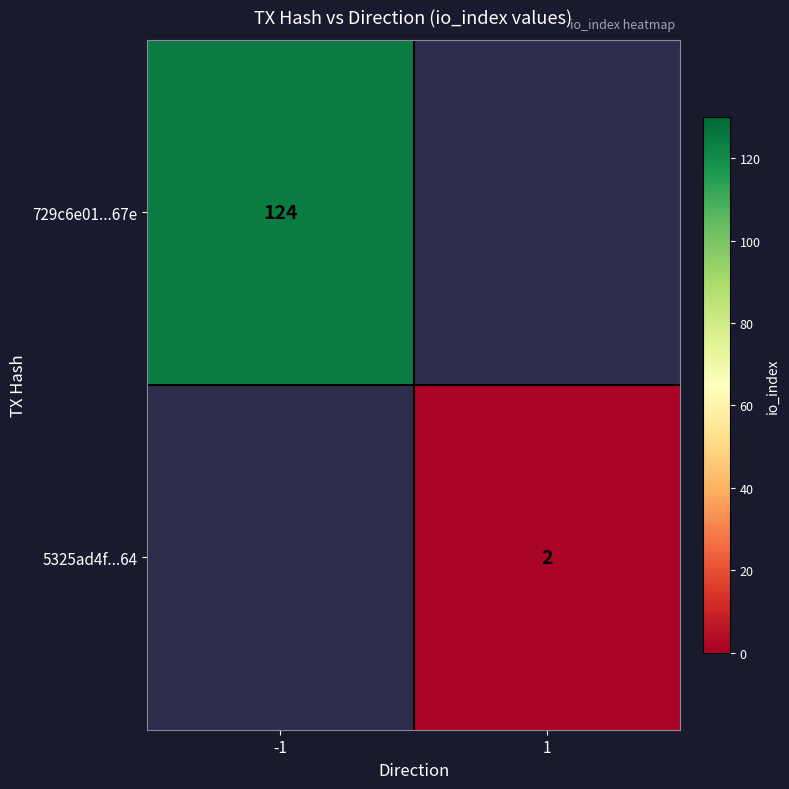

Is it true that 729c6e01...67e equals 222 at -1?

False